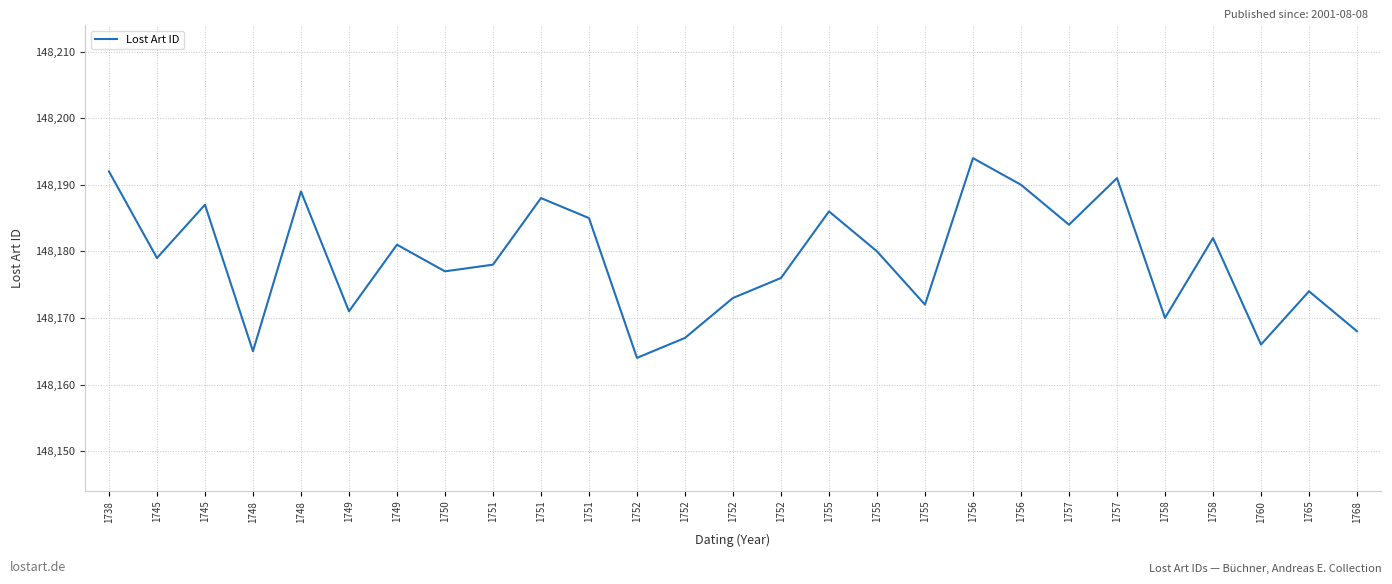

Reading left to right, what are all the values shown in this chart?

1738=148192	1745=148179	1745=148187	1748=148165	1748=148189	1749=148171	1749=148181	1750=148177	1751=148178	1751=148188	1751=148185	1752=148164	1752=148167	1752=148173	1752=148176	1755=148186	1755=148180	1755=148172	1756=148194	1756=148190	1757=148184	1757=148191	1758=148170	1758=148182	1760=148166	1765=148174	1768=148168